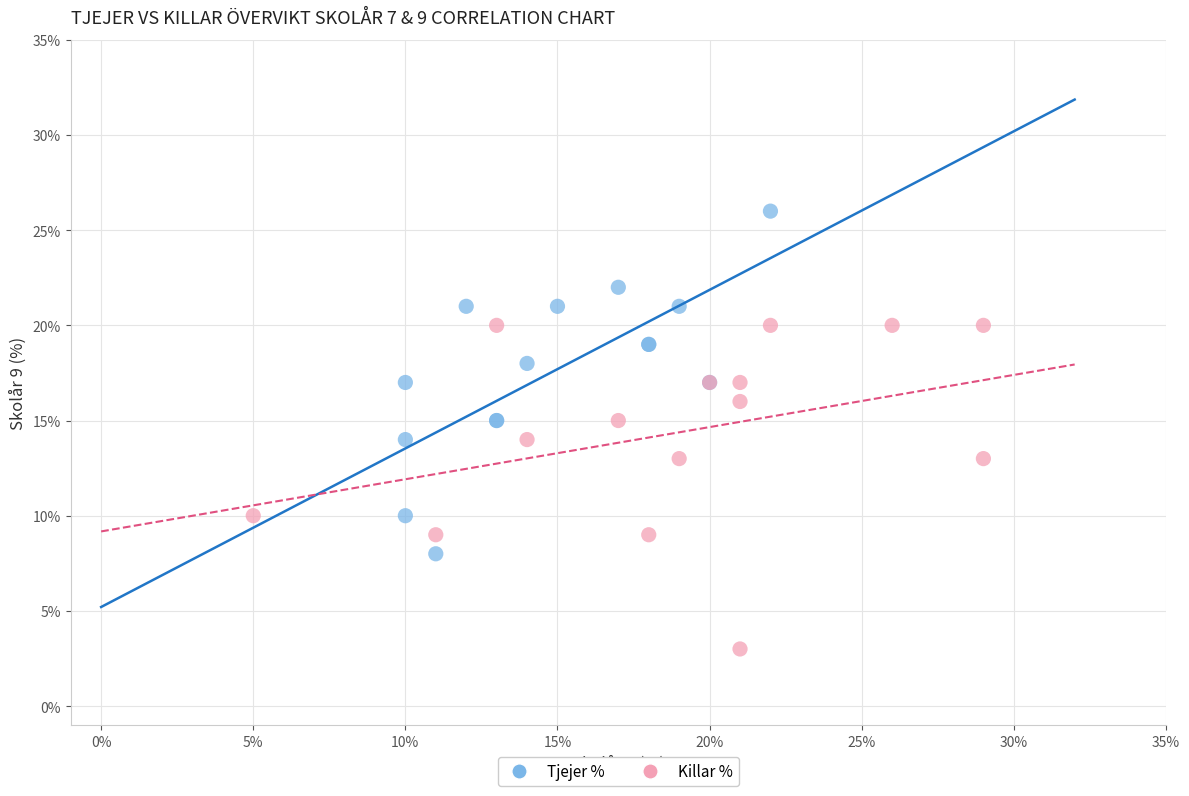

Which series has the largest Y range (max minus min)?

Tjejer %